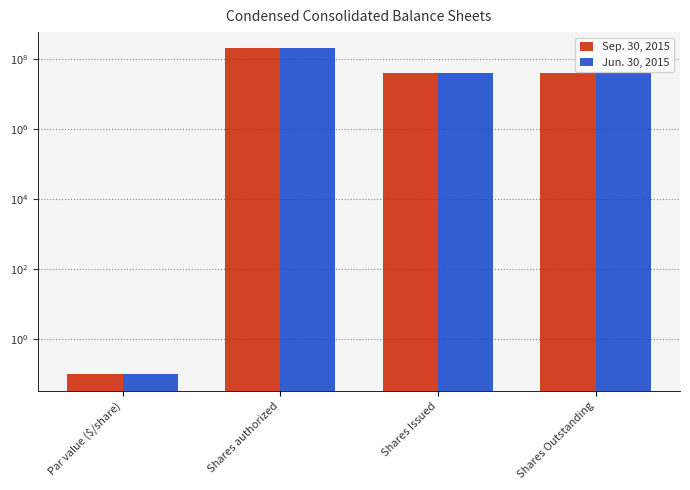

How many data points in Sep. 30, 2015 are less than 38636946?

1